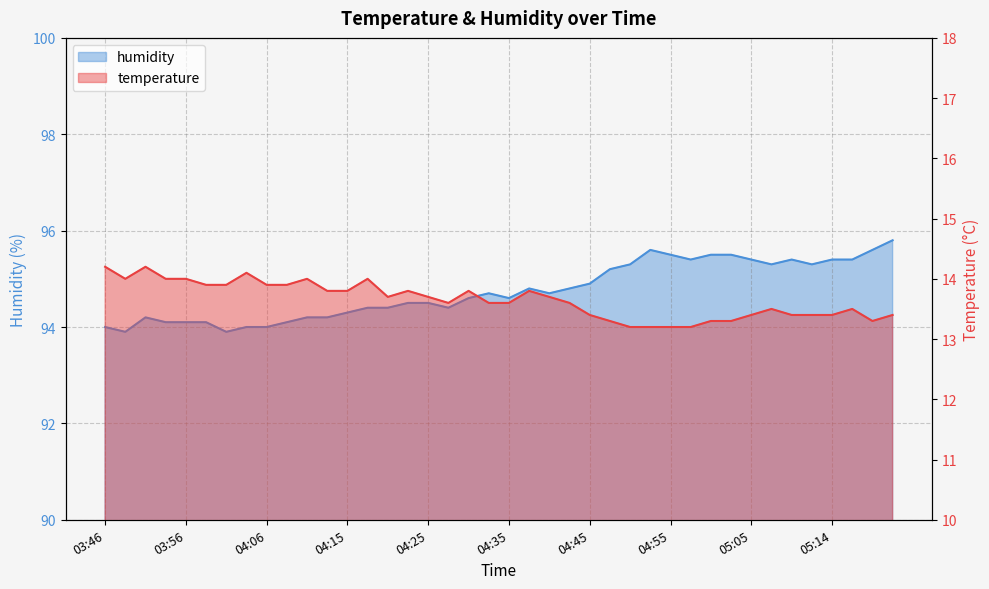

Reading left to right, transcribe all the data shown in this chart.

temperature: 03:46=14.2	03:48=14.0	03:51=14.2	03:53=14.0	03:56=14.0	03:58=13.9	04:01=13.9	04:03=14.1	04:06=13.9	04:08=13.9	04:11=14.0	04:13=13.8	04:15=13.8	04:18=14.0	04:20=13.7	04:23=13.8	04:25=13.7	04:28=13.6	04:30=13.8	04:33=13.6	04:35=13.6	04:38=13.8	04:40=13.7	04:42=13.6	04:45=13.4	04:47=13.3	04:50=13.2	04:52=13.2	04:55=13.2	04:57=13.2	05:00=13.3	05:02=13.3	05:05=13.4	05:07=13.5	05:10=13.4	05:12=13.4	05:14=13.4	05:17=13.5	05:19=13.3	05:22=13.4
humidity: 03:46=94.0	03:48=93.9	03:51=94.2	03:53=94.1	03:56=94.1	03:58=94.1	04:01=93.9	04:03=94.0	04:06=94.0	04:08=94.1	04:11=94.2	04:13=94.2	04:15=94.3	04:18=94.4	04:20=94.4	04:23=94.5	04:25=94.5	04:28=94.4	04:30=94.6	04:33=94.7	04:35=94.6	04:38=94.8	04:40=94.7	04:42=94.8	04:45=94.9	04:47=95.2	04:50=95.3	04:52=95.6	04:55=95.5	04:57=95.4	05:00=95.5	05:02=95.5	05:05=95.4	05:07=95.3	05:10=95.4	05:12=95.3	05:14=95.4	05:17=95.4	05:19=95.6	05:22=95.8